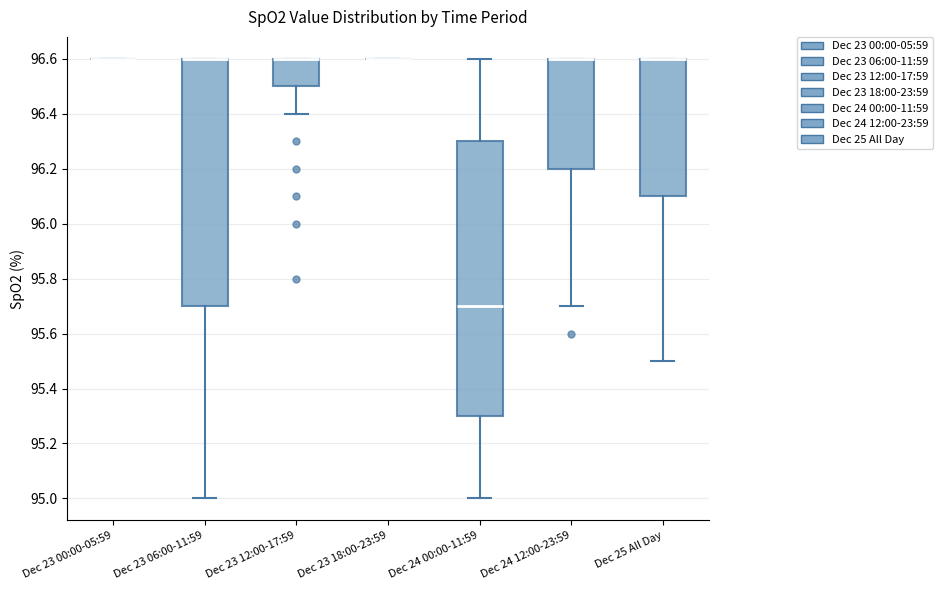

Reading left to right, transcribe this box plot: for each box, give where its median line is, the range the box spans, and where its two whiskers end, as read against the y-axis. The values are not printed on the chart, so give them approximately, as read against the axis.

Dec 23 00:00-05:59: box collapsed to a line at 96.6, whiskers 96.6 to 96.6
Dec 23 06:00-11:59: median 96.6 (drawn on the box's upper edge), box 95.7 to 96.6, whiskers 95.0 to 96.6
Dec 23 12:00-17:59: median 96.6 (drawn on the box's upper edge), box 96.5 to 96.6, whiskers 96.4 to 96.6
Dec 23 18:00-23:59: box collapsed to a line at 96.6, whiskers 96.6 to 96.6
Dec 24 00:00-11:59: median 95.7, box 95.3 to 96.3, whiskers 95.0 to 96.6
Dec 24 12:00-23:59: median 96.6 (drawn on the box's upper edge), box 96.2 to 96.6, whiskers 95.7 to 96.6
Dec 25 All Day: median 96.6 (drawn on the box's upper edge), box 96.1 to 96.6, whiskers 95.5 to 96.6